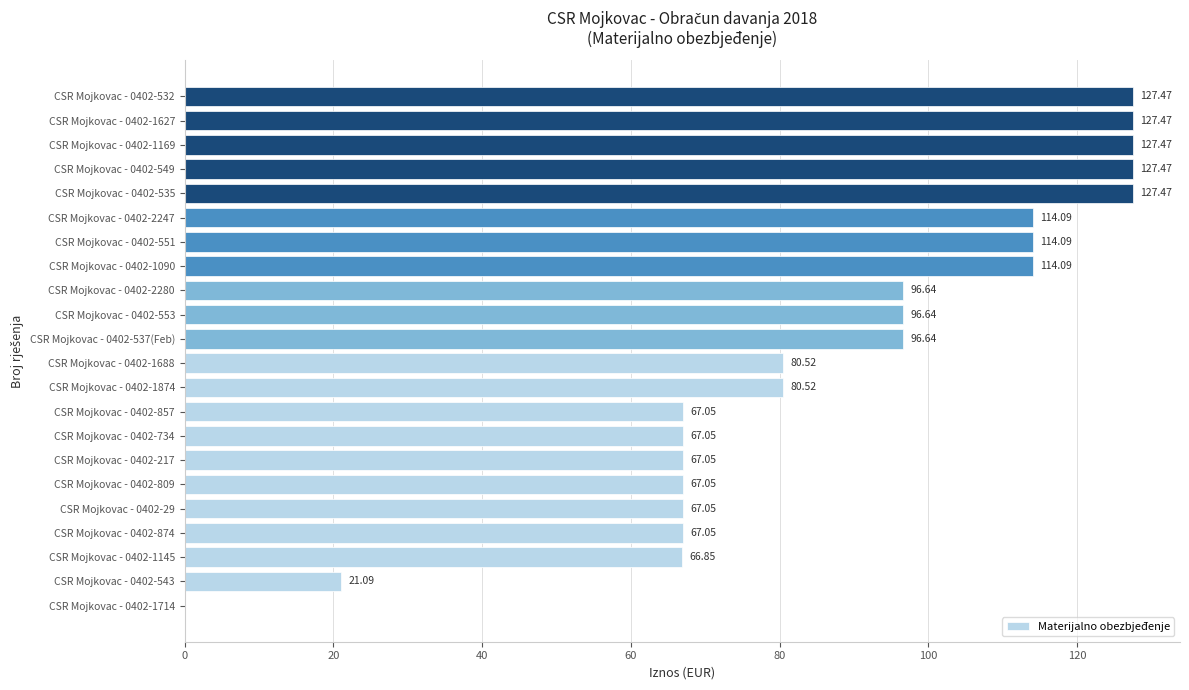

How many series are shown in this chart?

1